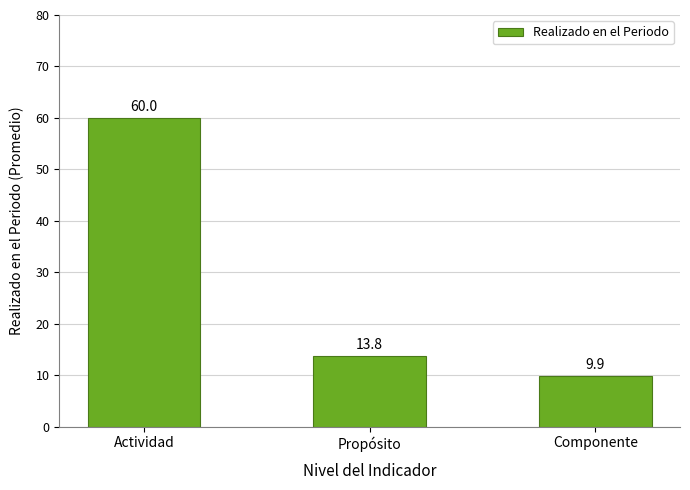

Rank the categories by value from lowest to highest.

Componente, Propósito, Actividad